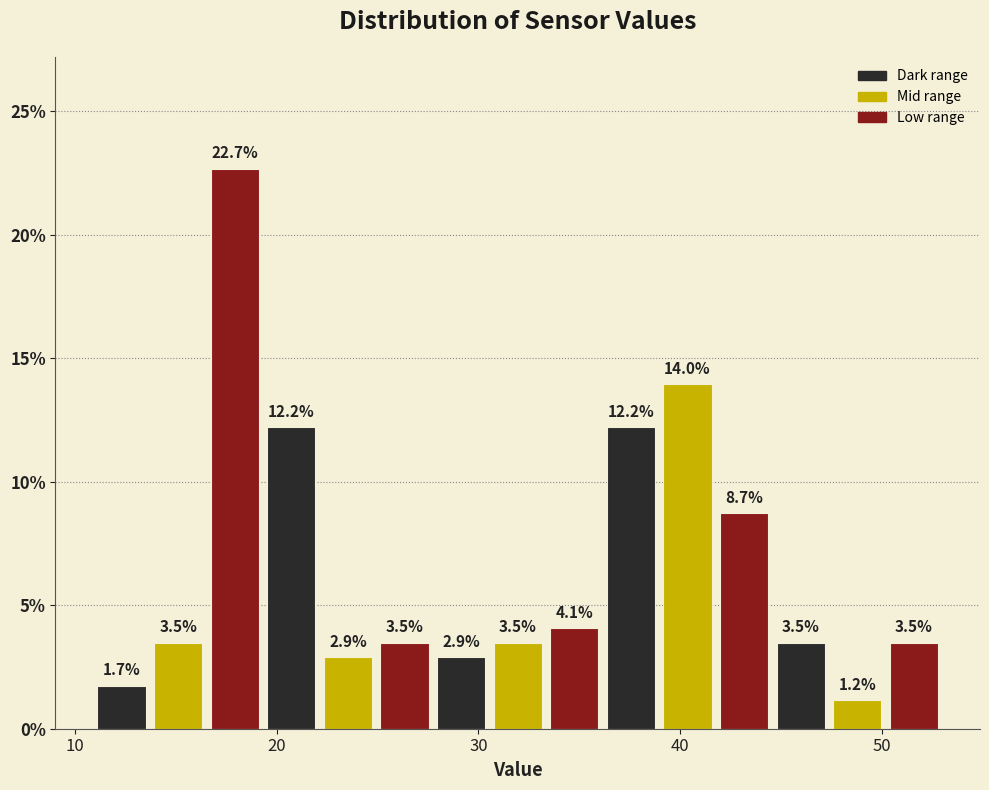

Read against the x-axis, roughly where is the centre of the tallest bar?

18